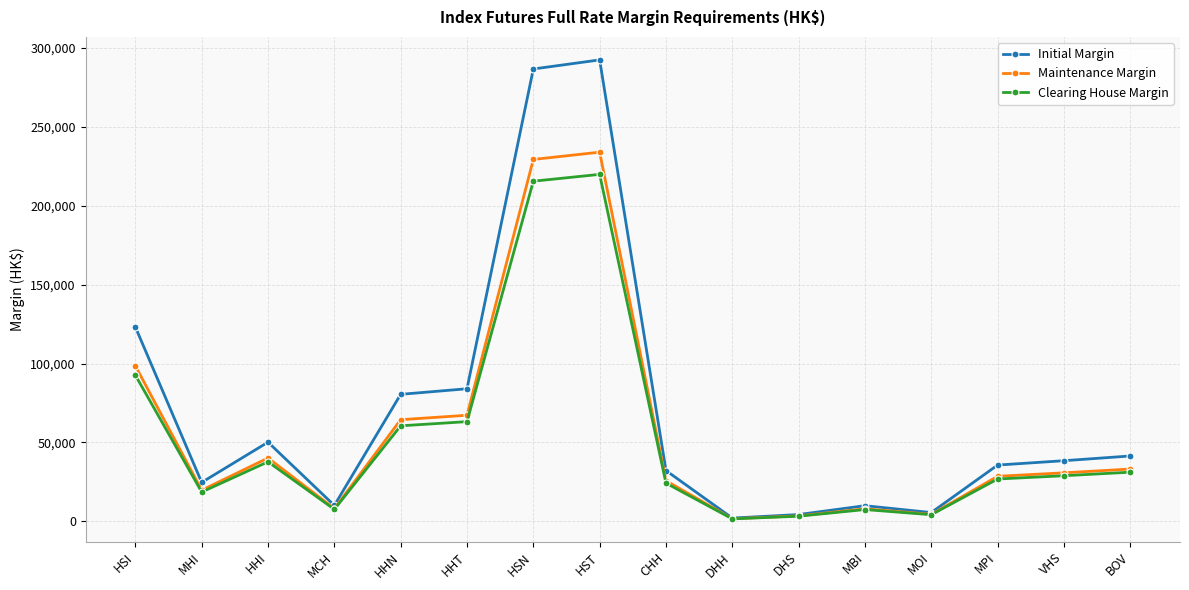

What is the label of the 4th point from the right?

MOI